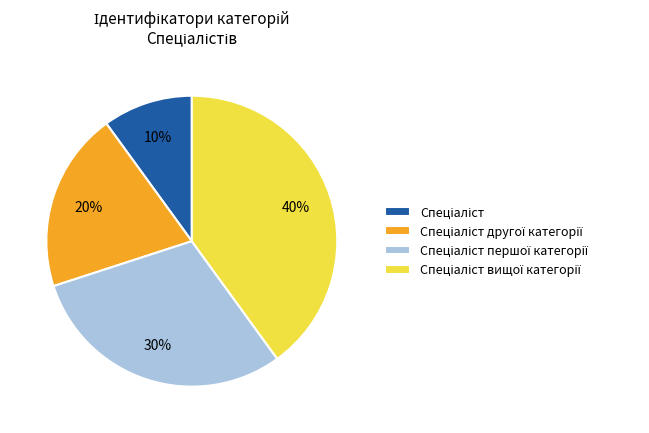

To the nearest percent, what is the difference between the largest and smallest slice percentages?

30%